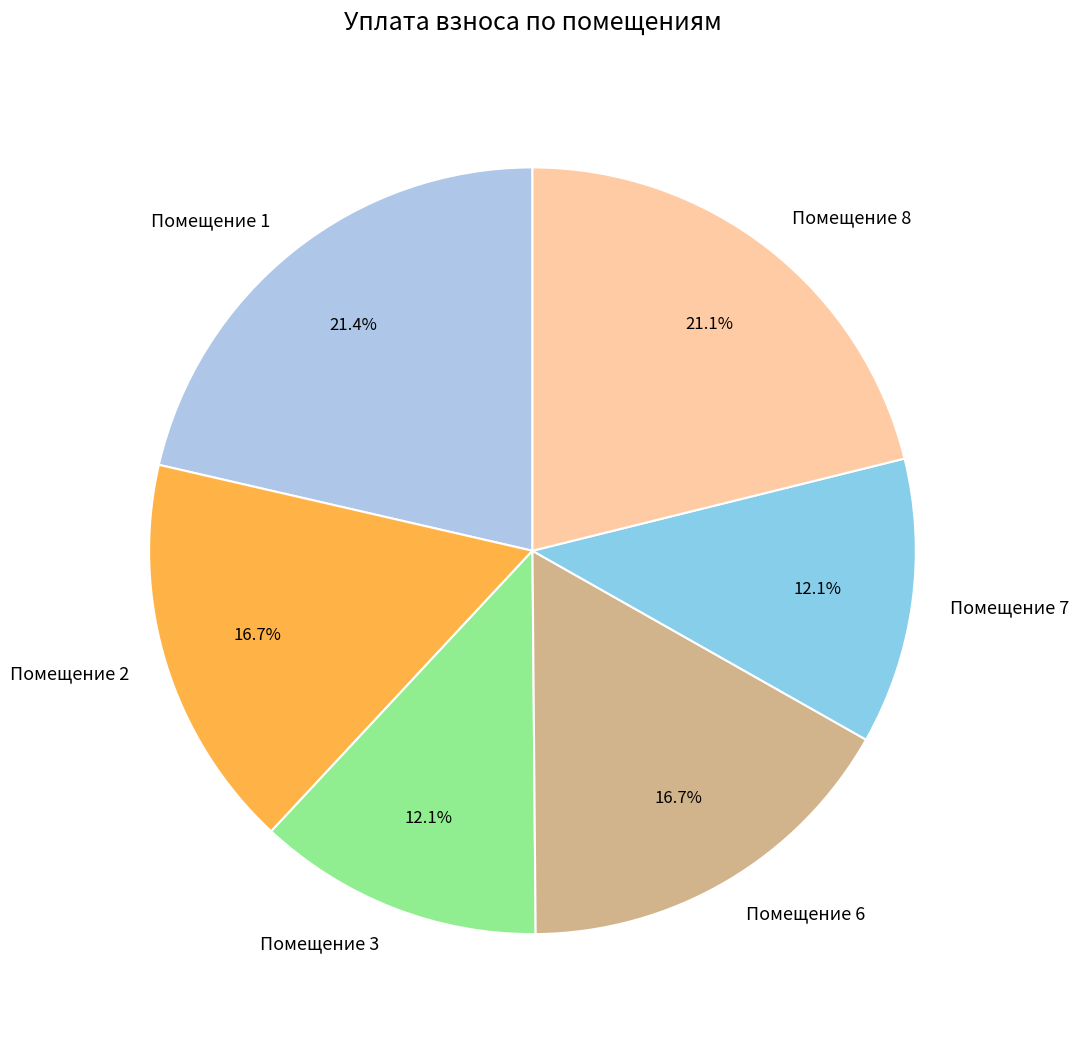

Which has a higher value, Помещение 8 or Помещение 7?

Помещение 8